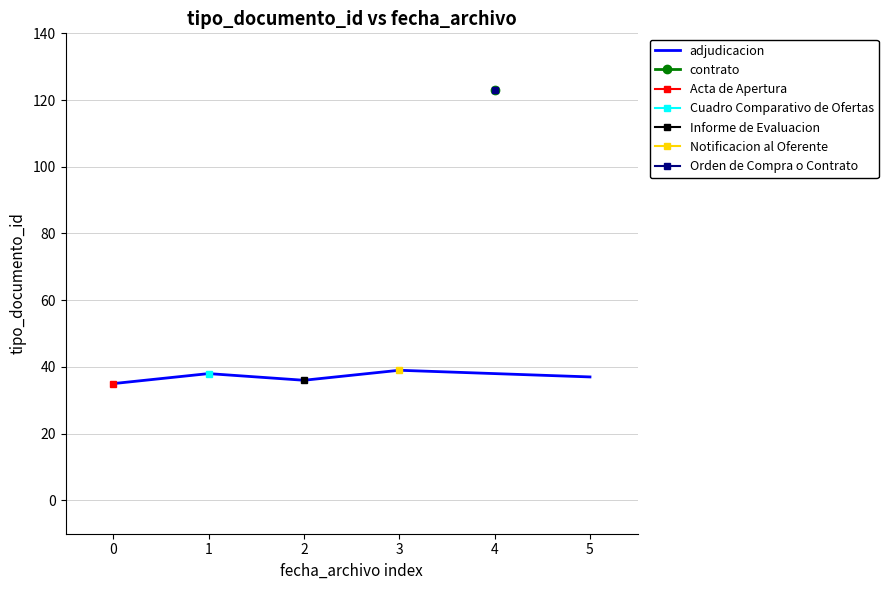

What is the highest value of the adjudicacion series?

39